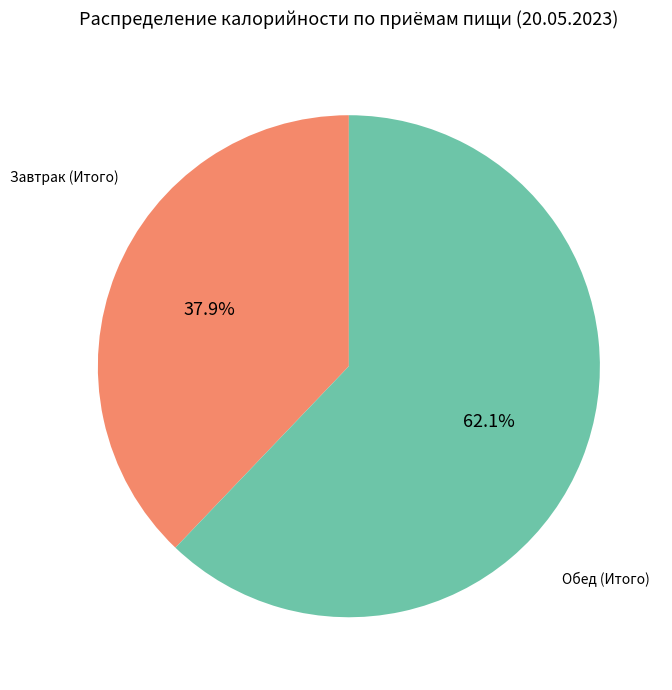

To the nearest percent, what is the average slice percentage?

50%